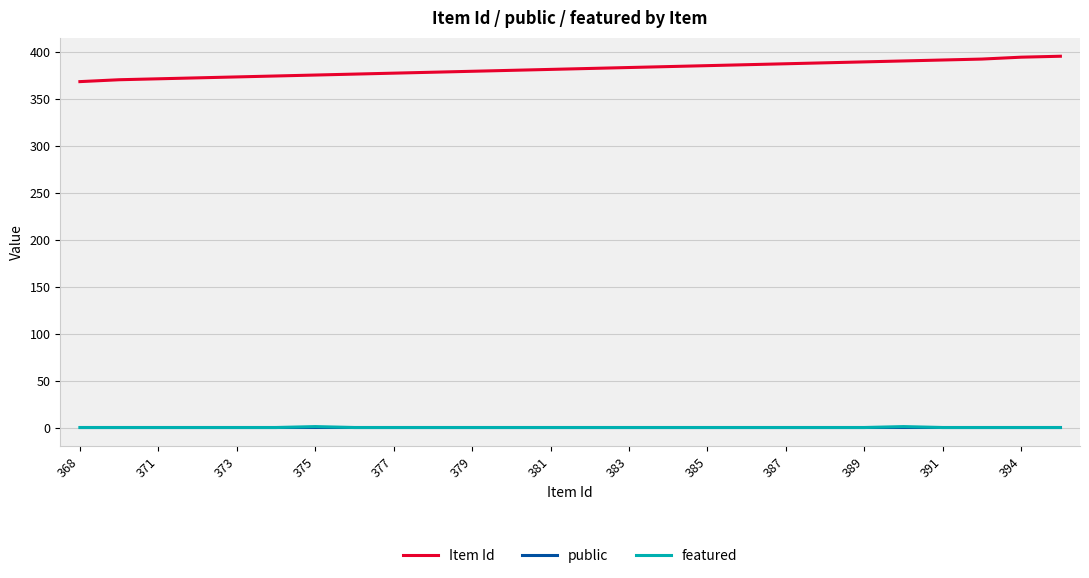

Which series has the largest total across all categories?

Item Id